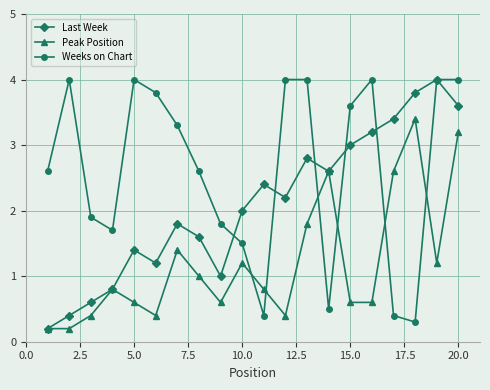

Count the number of data series in this chart.

3